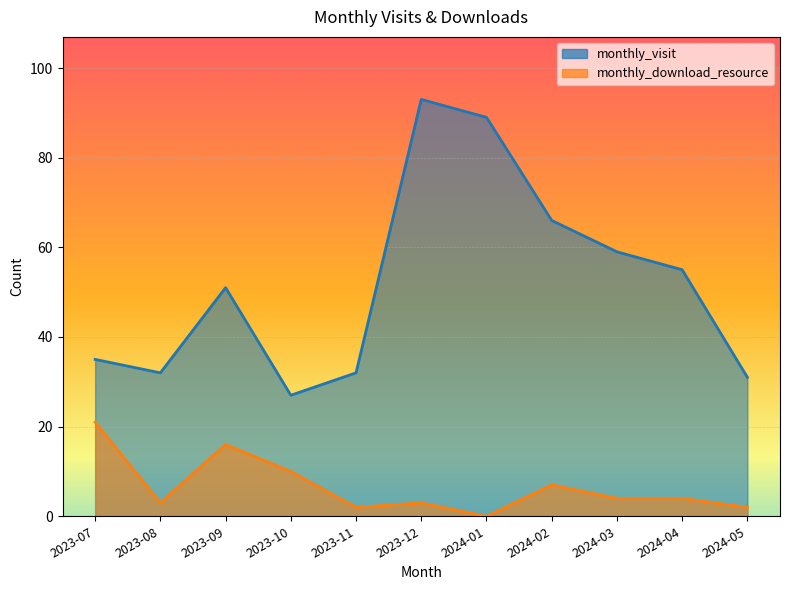

How many values in the monthly_visit series are below 51?

5